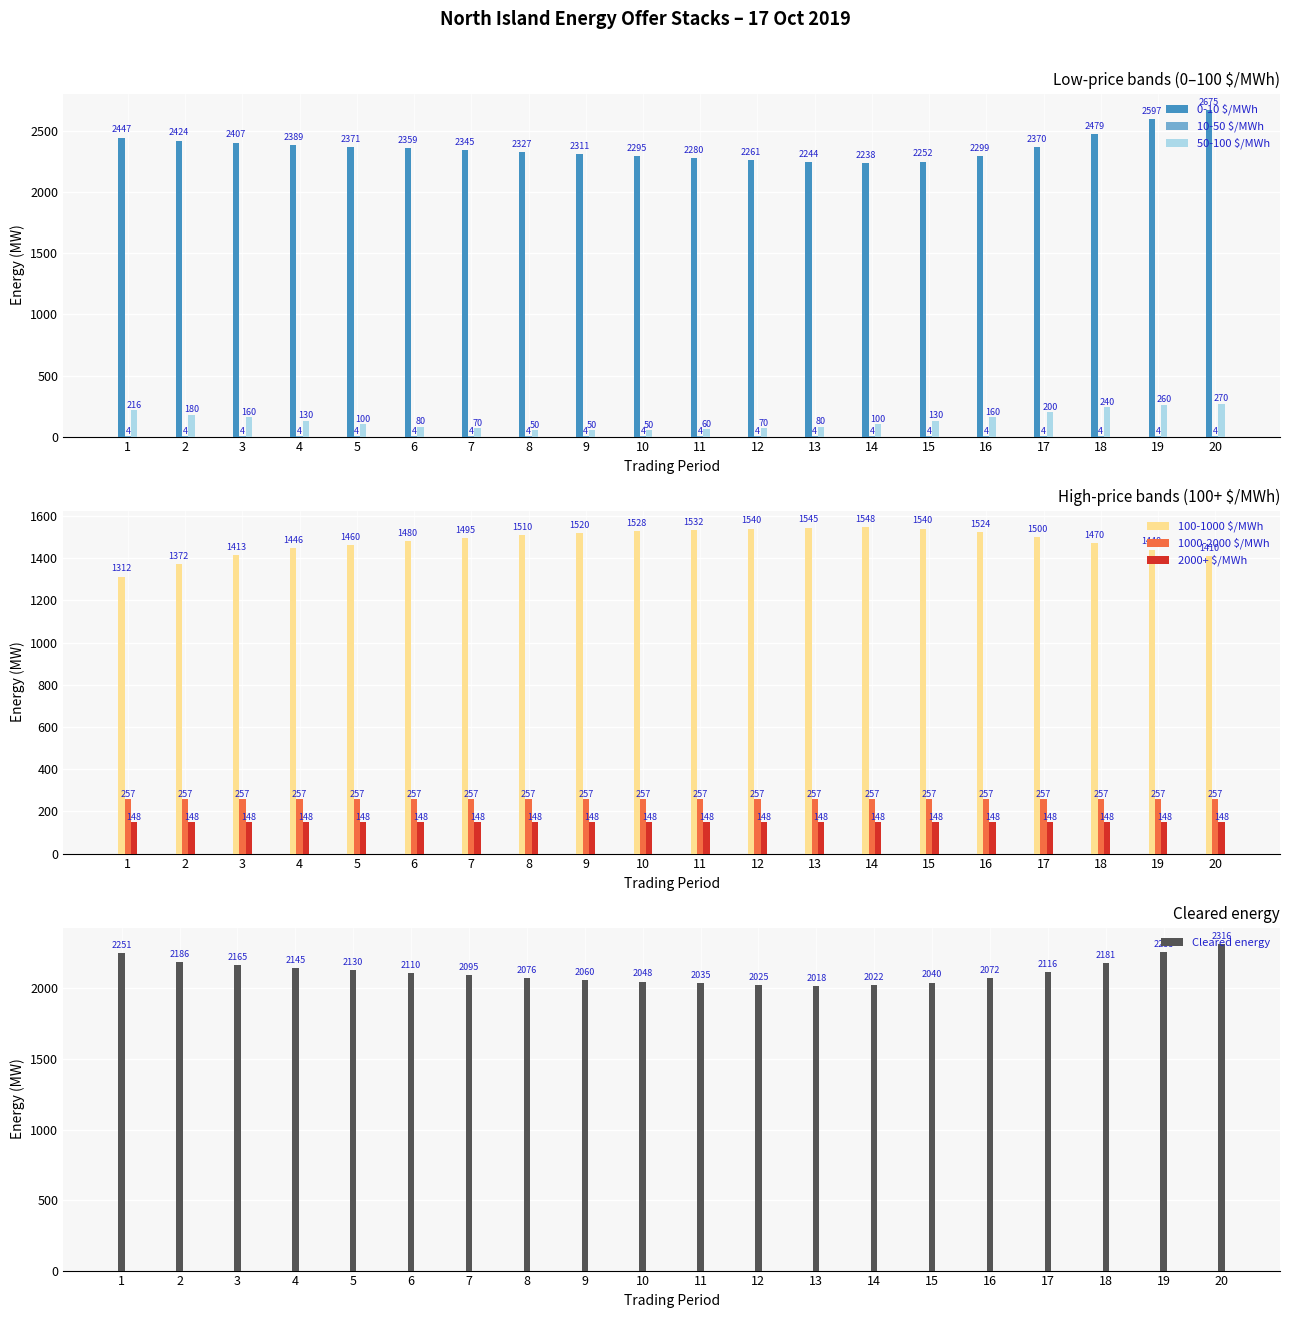

The value of 0-10 $/MWh at 6 is 3215.8. True or false?

False